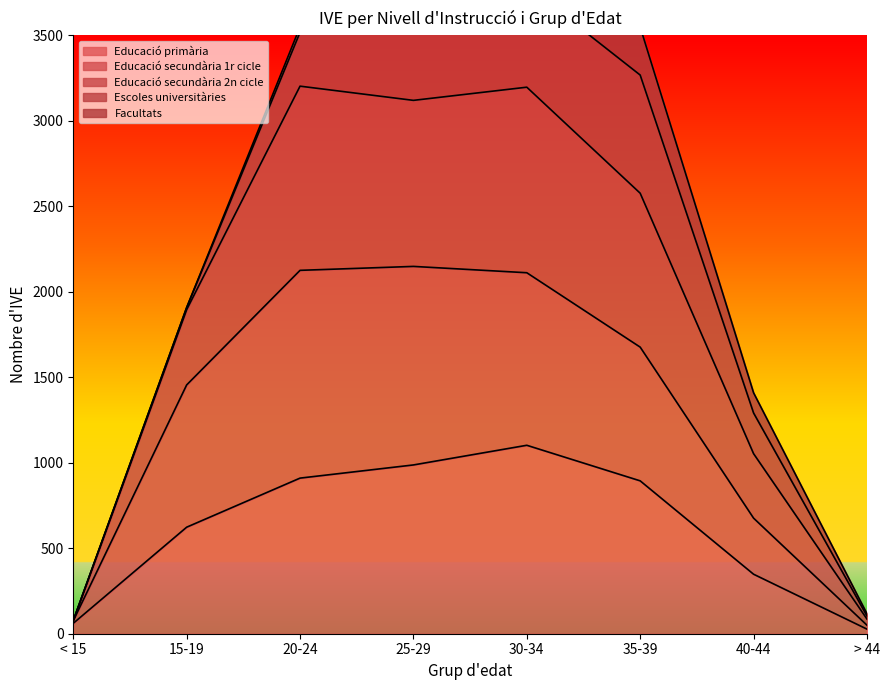

Which category has the lowest value in the Educació secundària 1r cicle series?

> 44